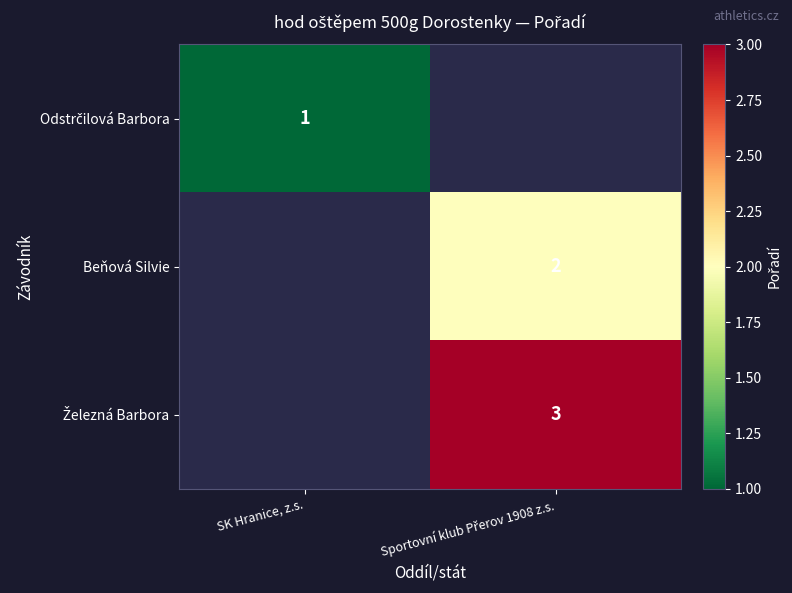

Rank the series by their maximum value, from highest to lowest.

Železná Barbora, Beňová Silvie, Odstrčilová Barbora